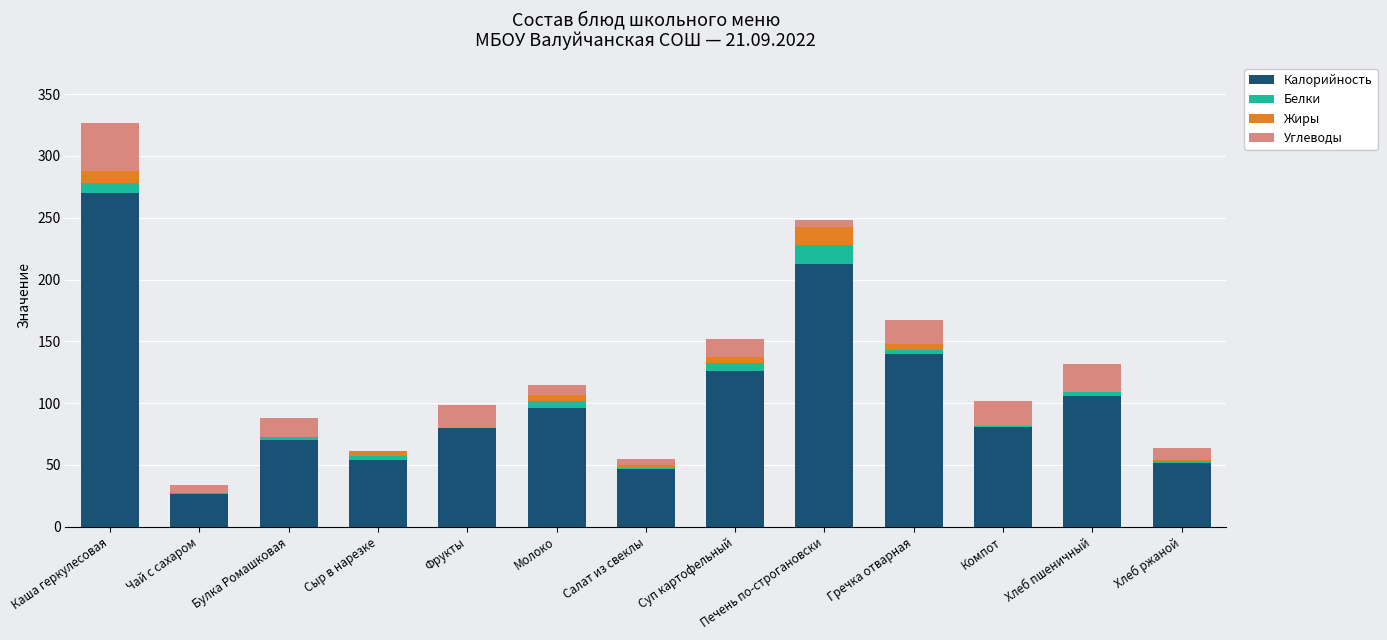

At which category is the sum across all series the highest?

Каша геркулесовая